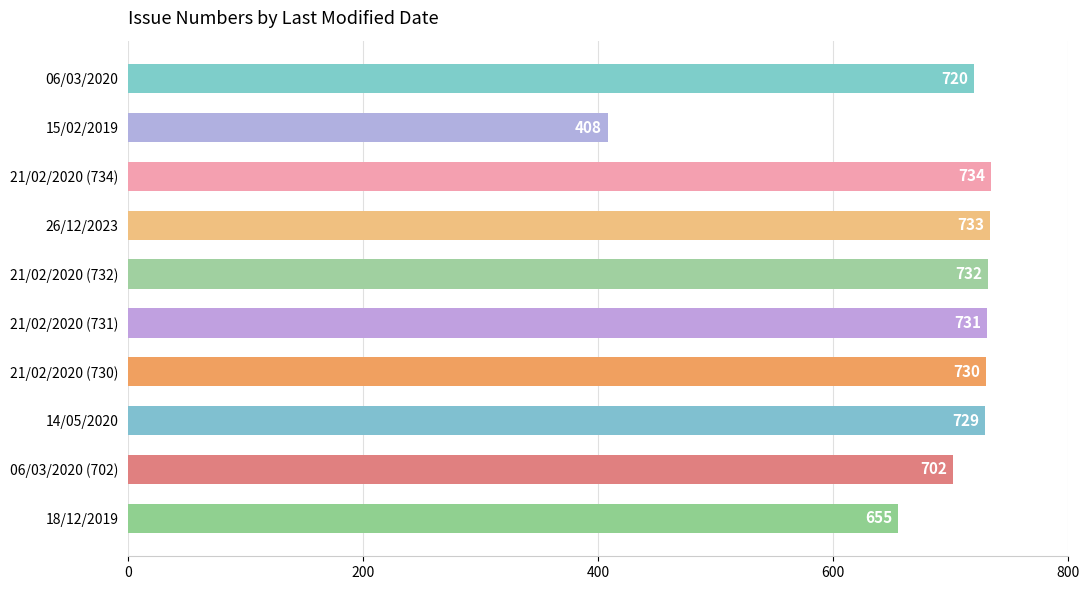

Read the value at 15/02/2019, to the nearest 50.

400